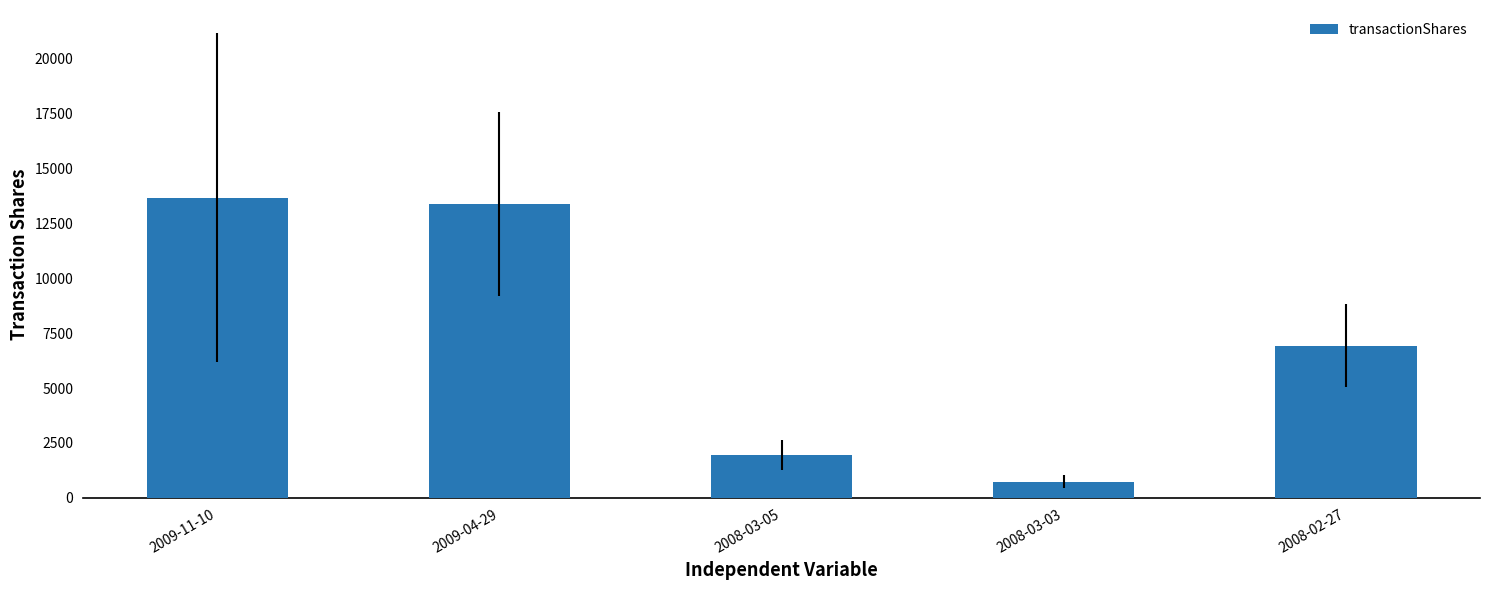

How many values are below 6935?

2